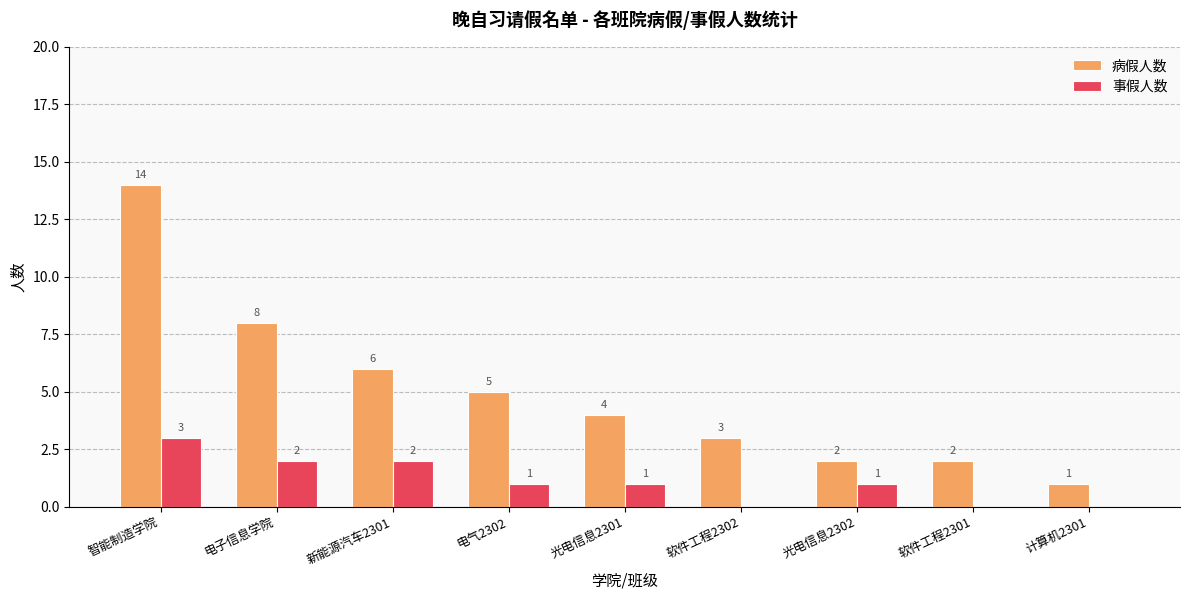

How many series are shown in this chart?

2